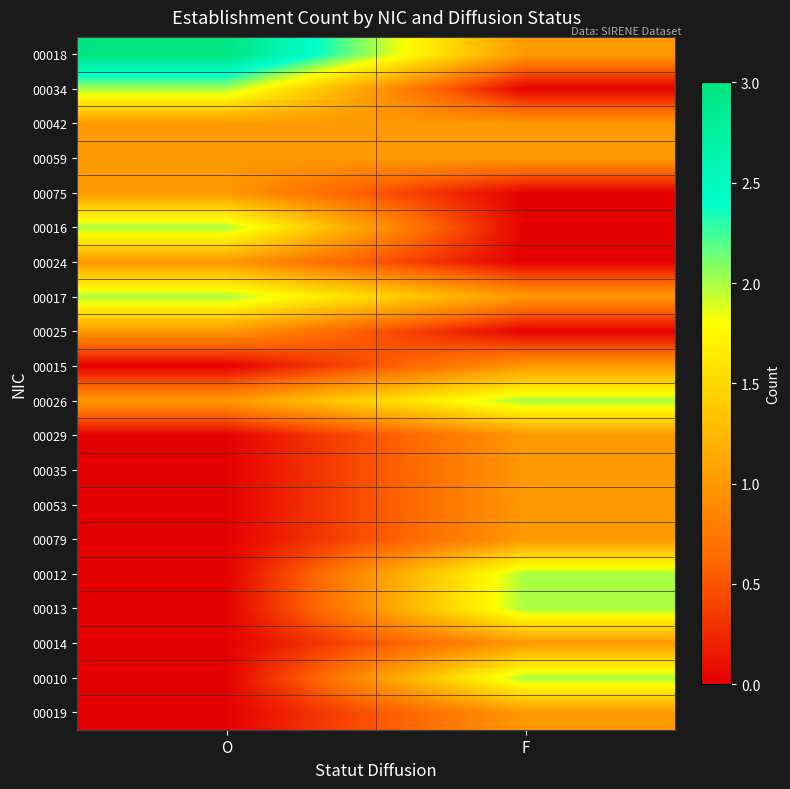

Rank the series at O from highest to lowest value.

00018, 00034, 00016, 00017, 00042, 00059, 00075, 00024, 00025, 00026, 00015, 00029, 00035, 00053, 00079, 00012, 00013, 00014, 00010, 00019